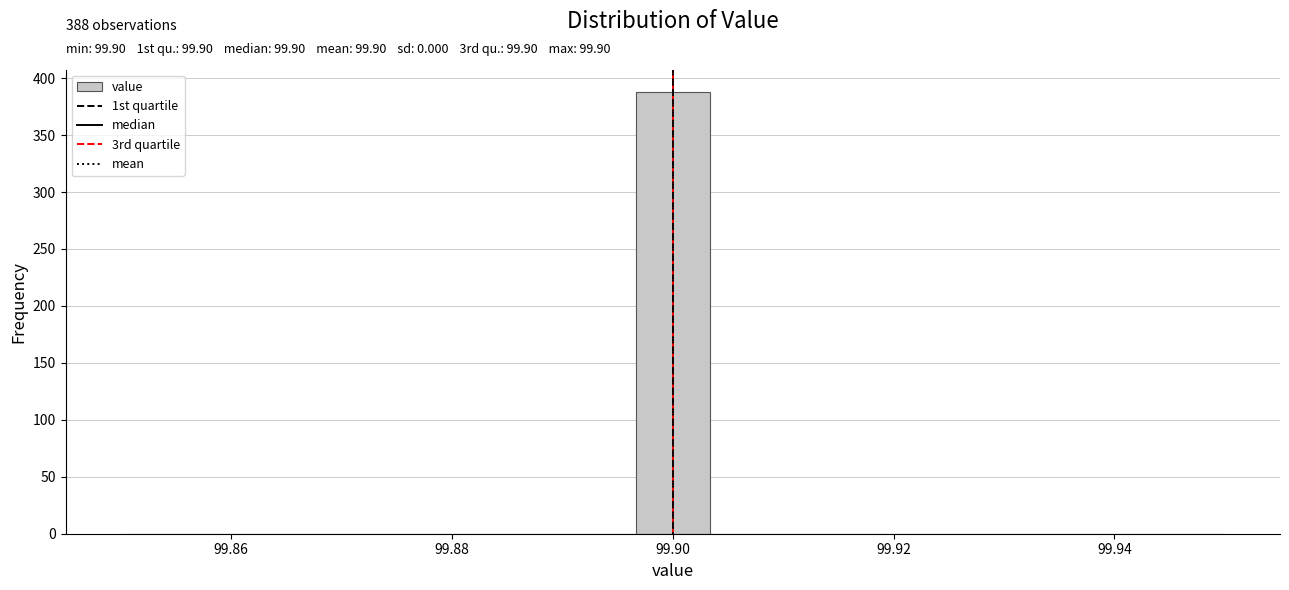

Around what value on the x-axis is the tallest bar? Give the approximate position of its centre, as read against the axis.

99.900